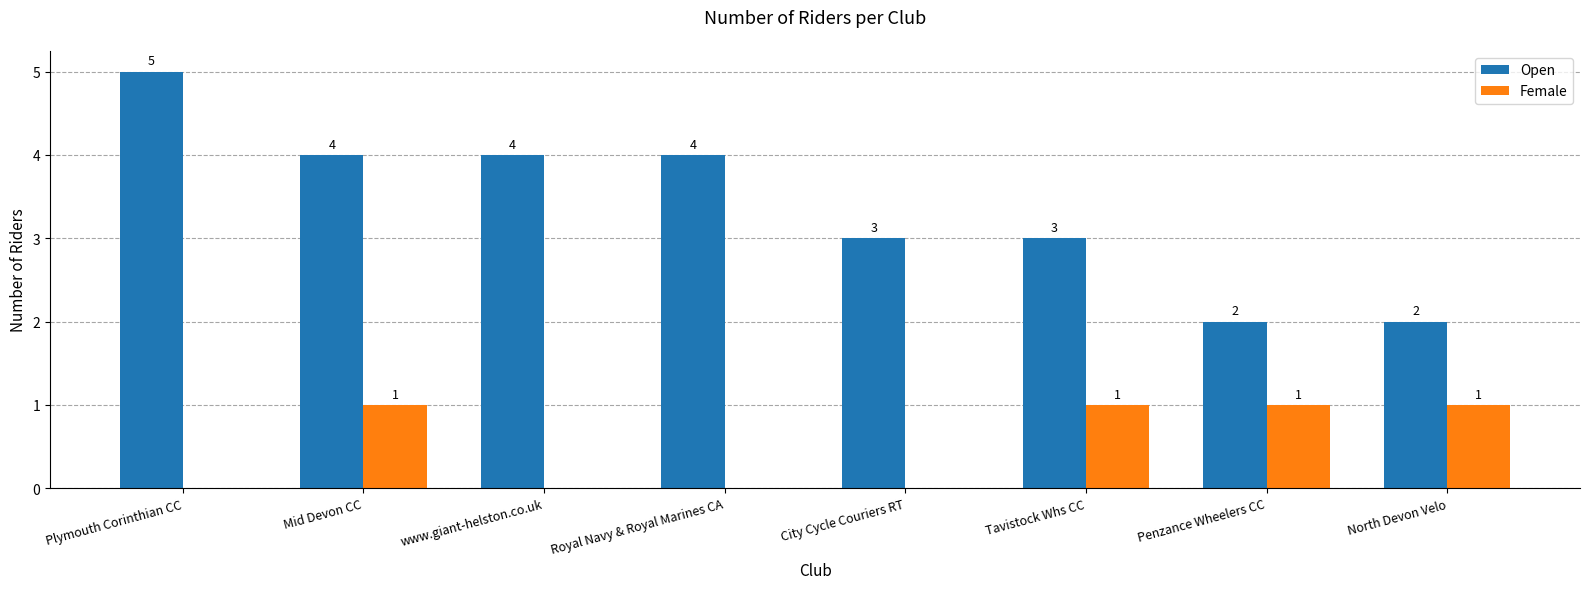

Which series has the largest total across all categories?

Open